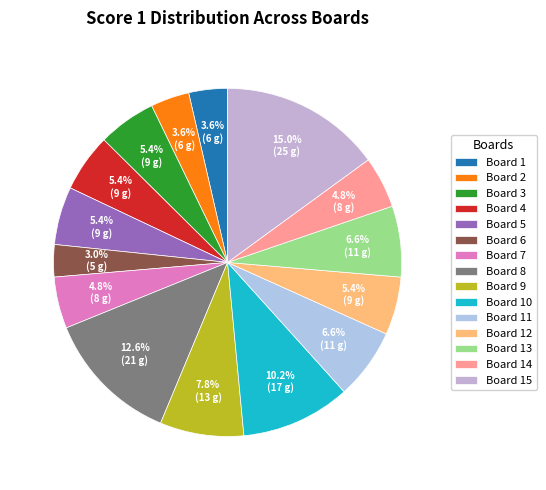

Approximately how many times larger is the value at Board 7 compared to Board 1?

1.3